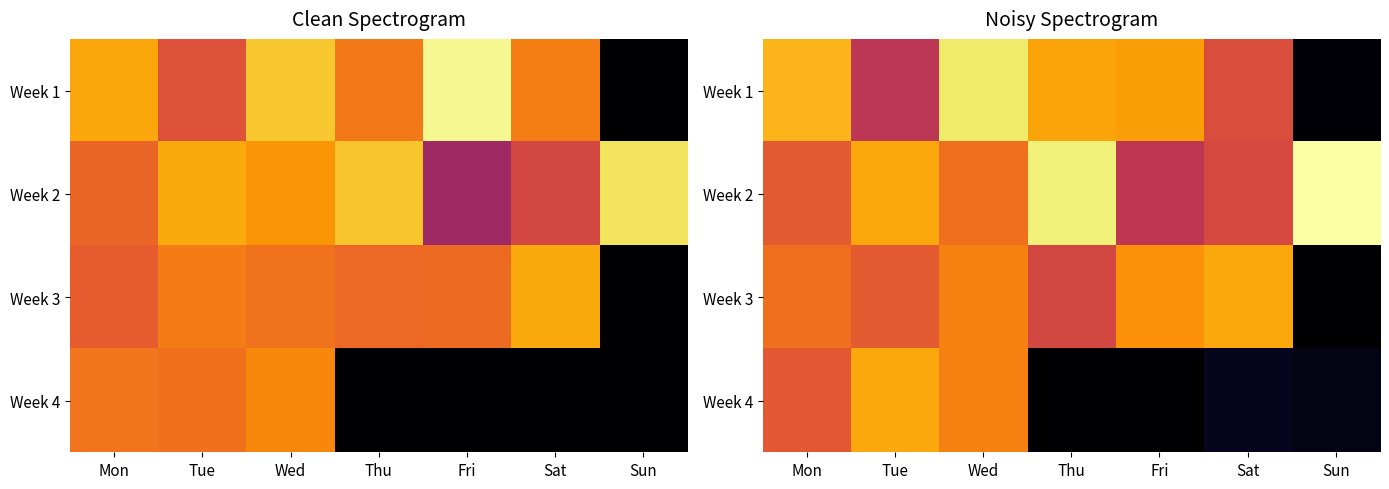

True or false: Week 2 has a value of 4.8 at Wed.

False